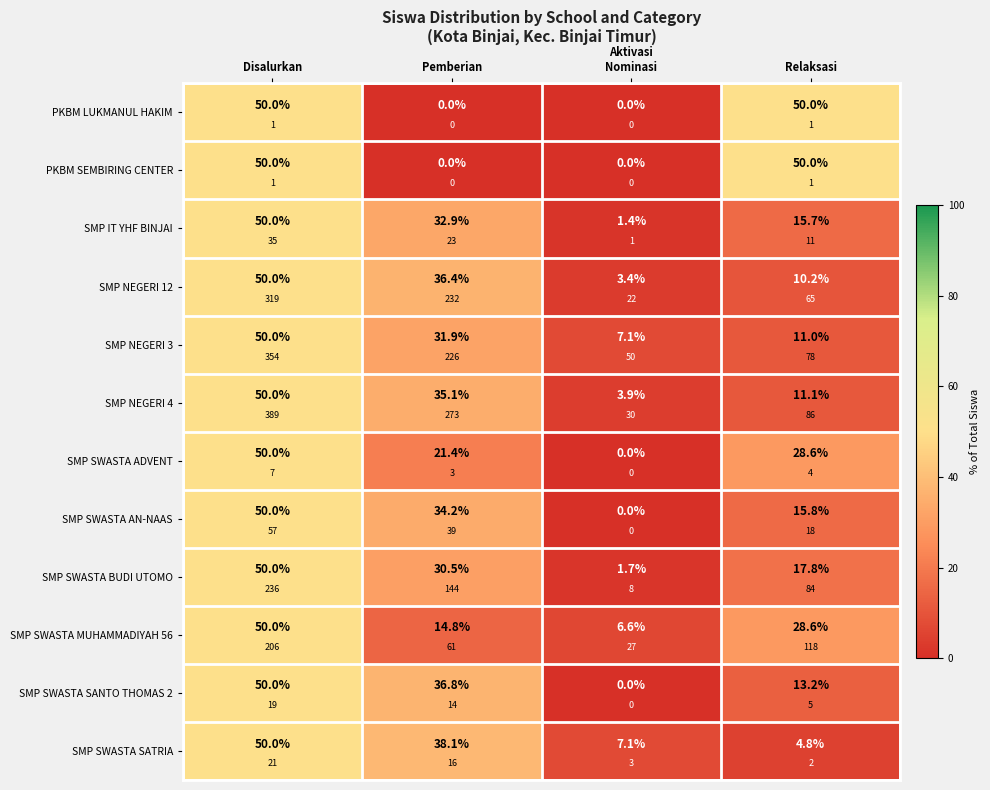

At Pemberian, list the series in order from smallest to largest.

PKBM LUKMANUL HAKIM, PKBM SEMBIRING CENTER, SMP SWASTA MUHAMMADIYAH 56, SMP SWASTA ADVENT, SMP SWASTA BUDI UTOMO, SMP NEGERI 3, SMP IT YHF BINJAI, SMP SWASTA AN-NAAS, SMP NEGERI 4, SMP NEGERI 12, SMP SWASTA SANTO THOMAS 2, SMP SWASTA SATRIA